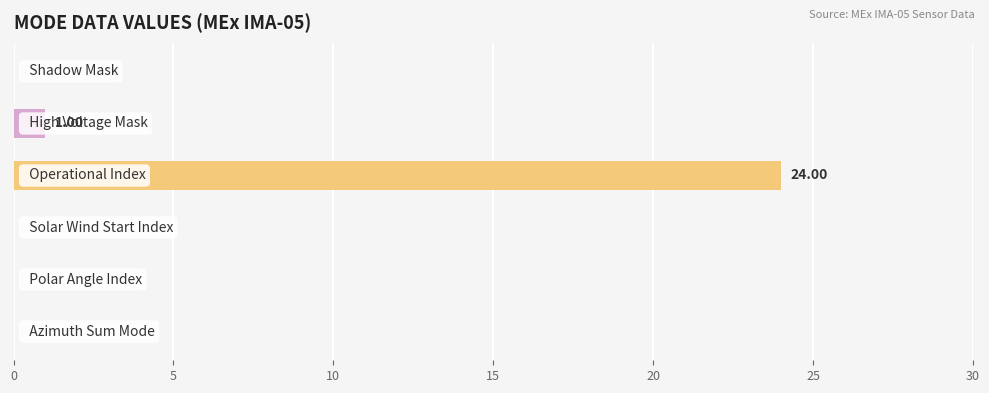

What is the average value?

4